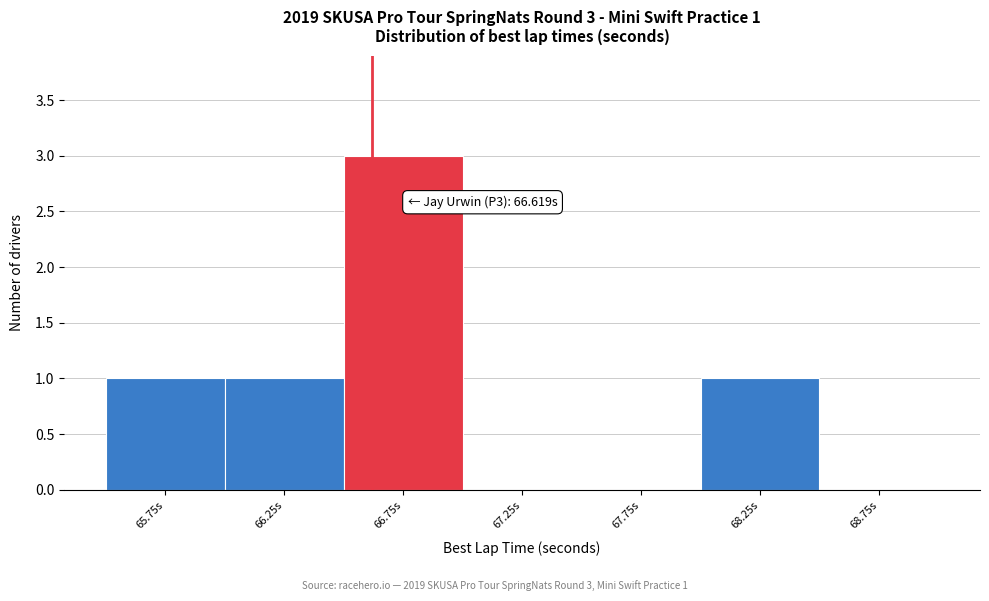

Which range on the x-axis has the tallest bar?

66.5 to 67.0